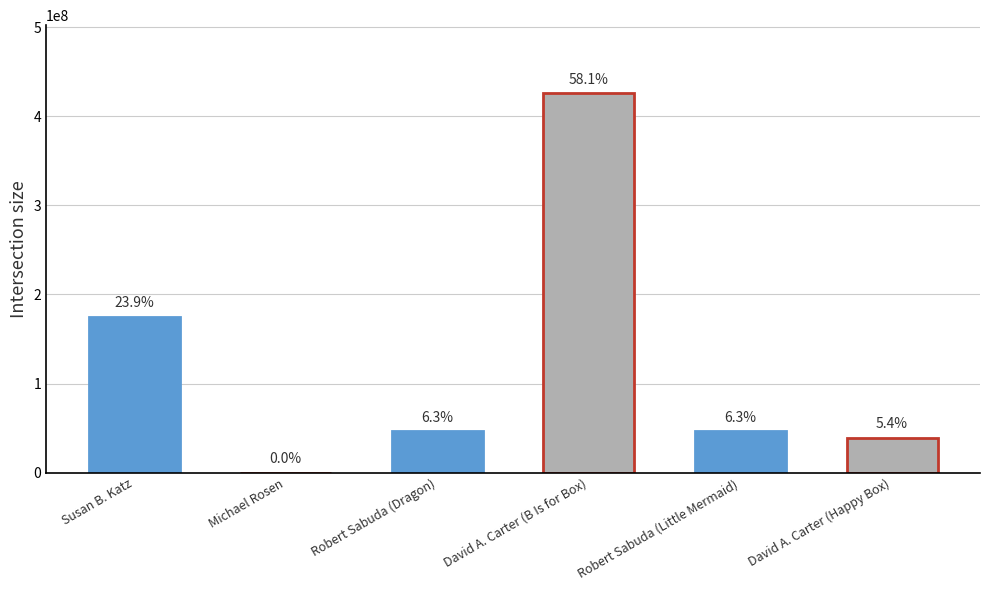

Which category has the lowest value across all series?

Michael Rosen